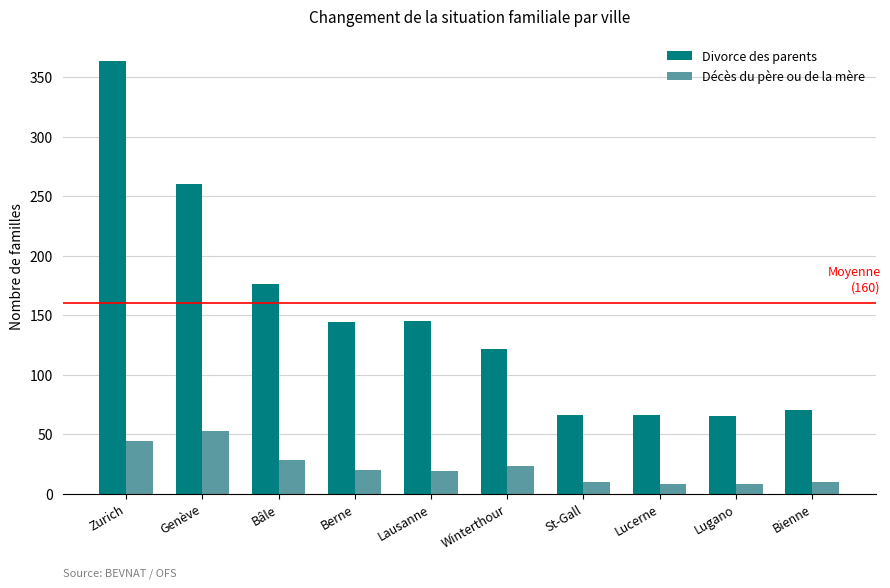

Rank the series at Genève from lowest to highest value.

Décès du père ou de la mère, Divorce des parents